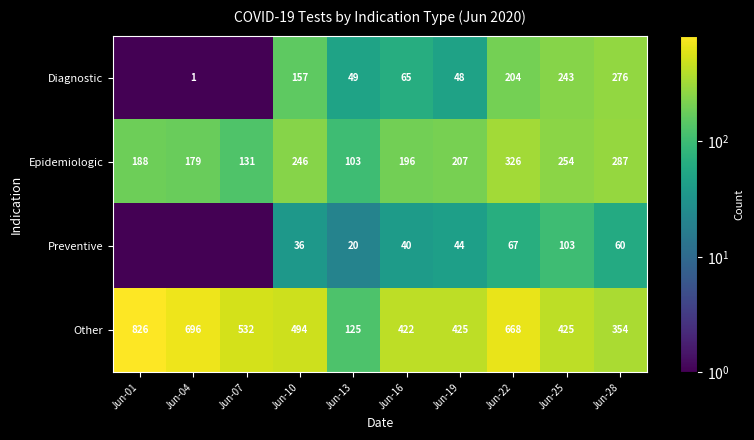

What is the difference between the second highest and second lowest values in the Other series?

342.0